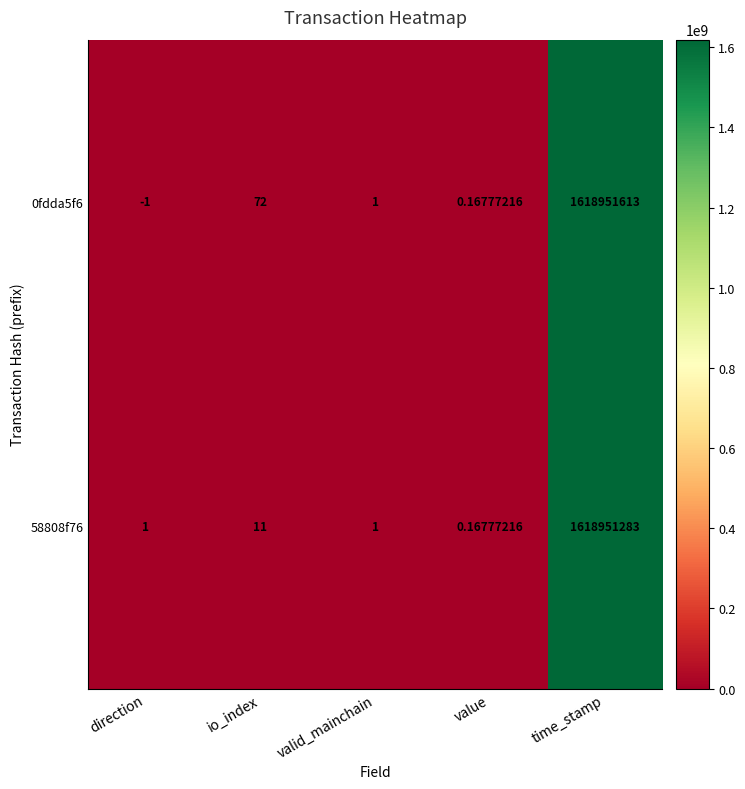

At which label does 58808f76 reach its peak?

time_stamp